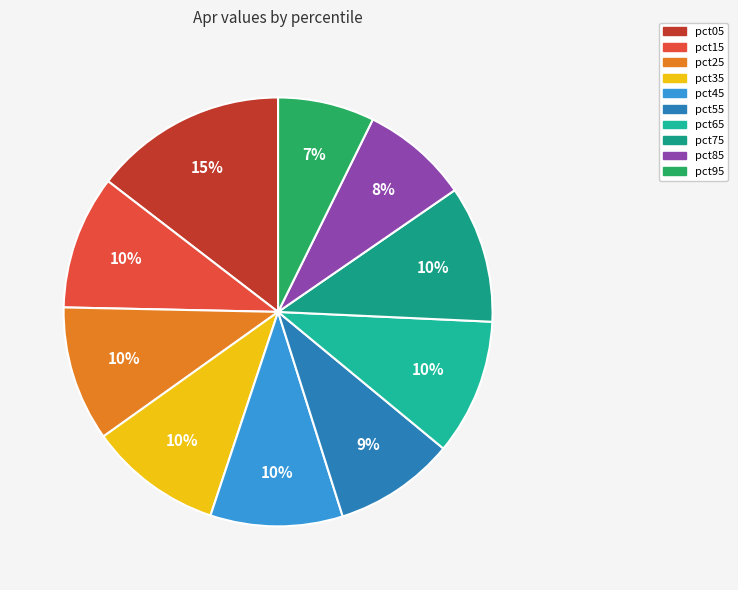

Count the number of slices in the pie.

10